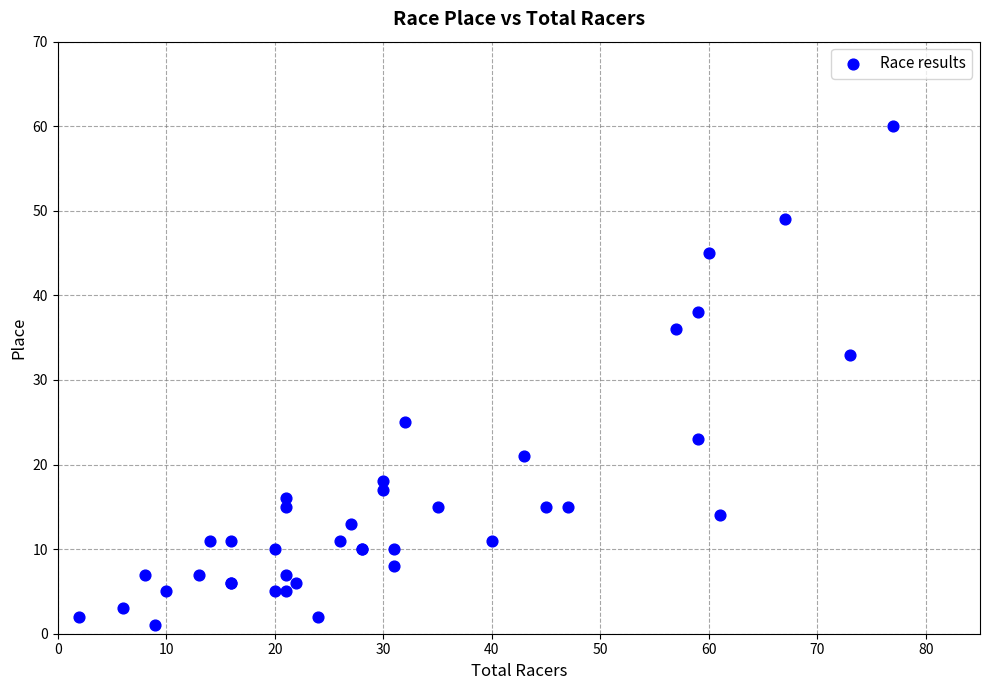

What Y value in the scatter plot is closest to 30?

33